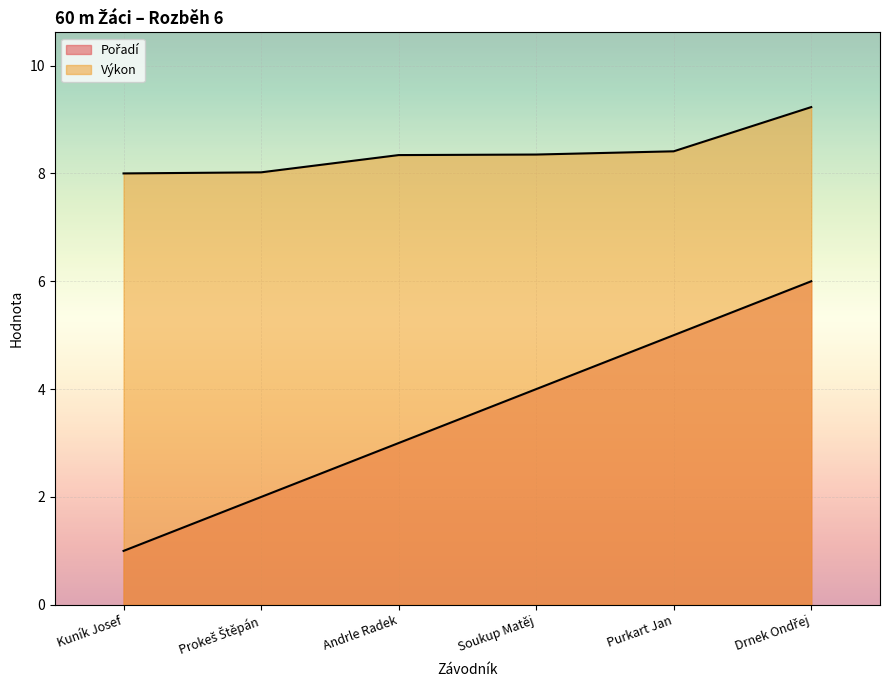

Rank the series by their maximum value, from lowest to highest.

Pořadí, Výkon